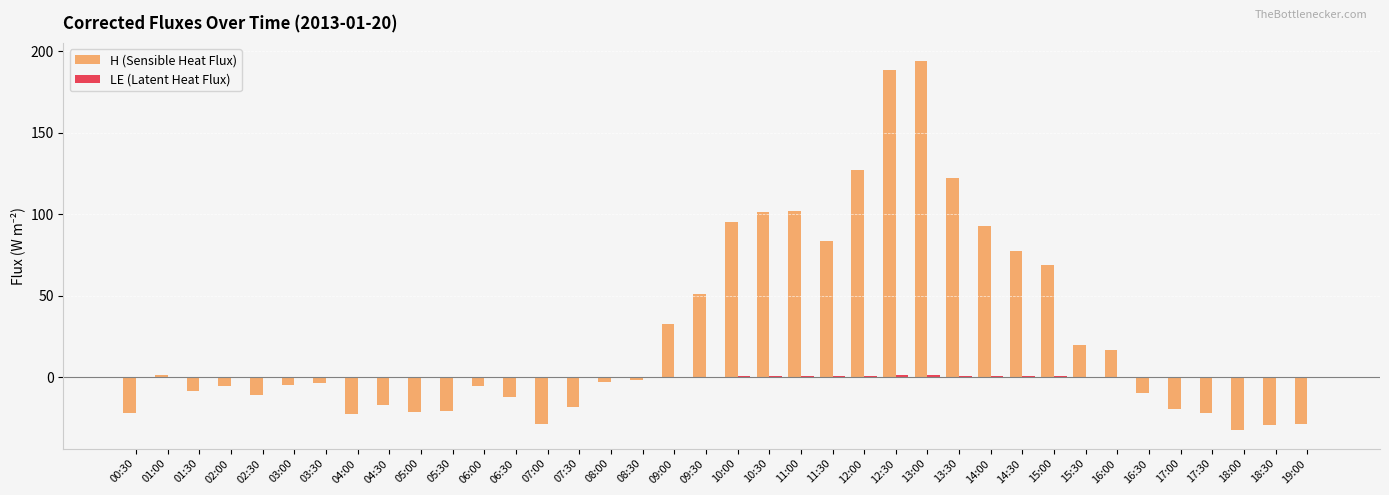

What is the total value across all series at 17:30?

-22.2